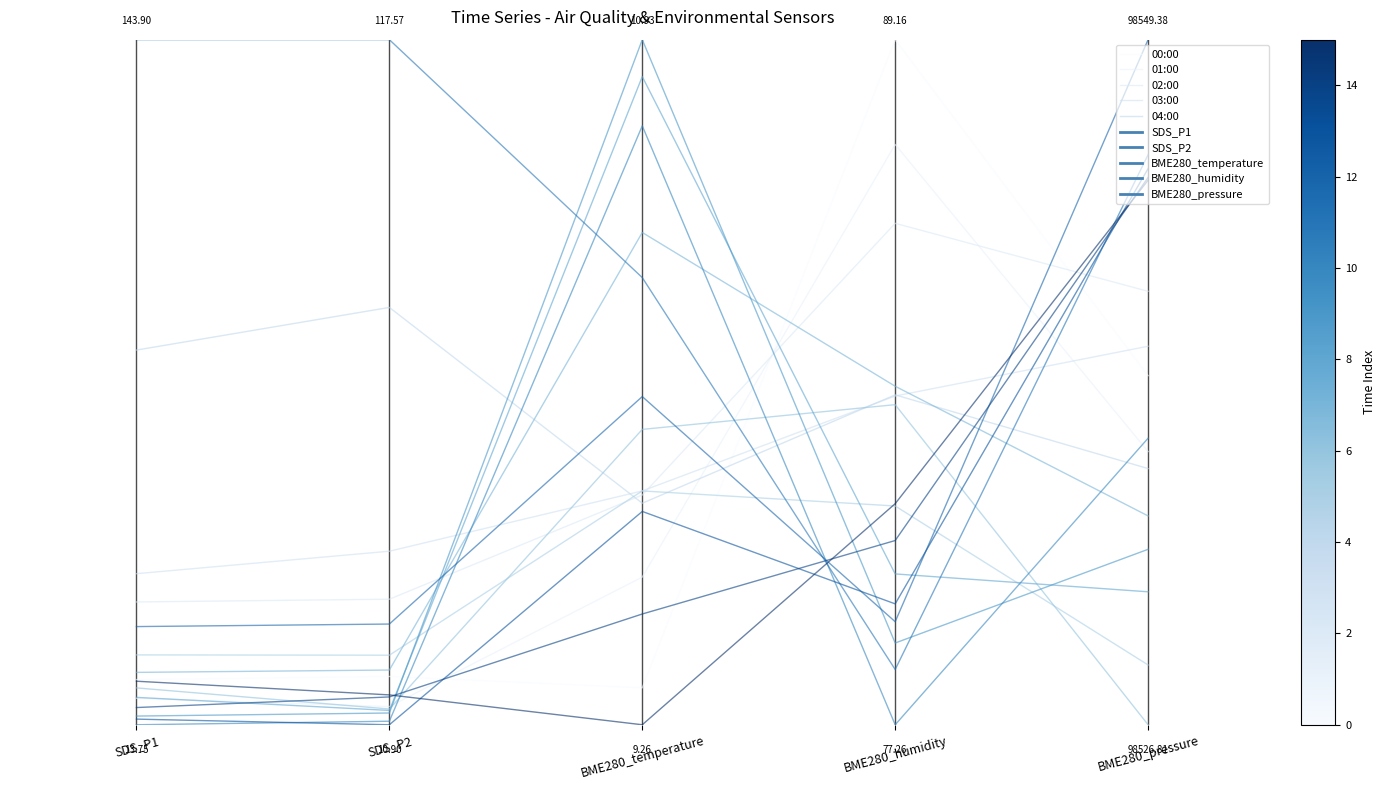

How many data points does each series have?

5